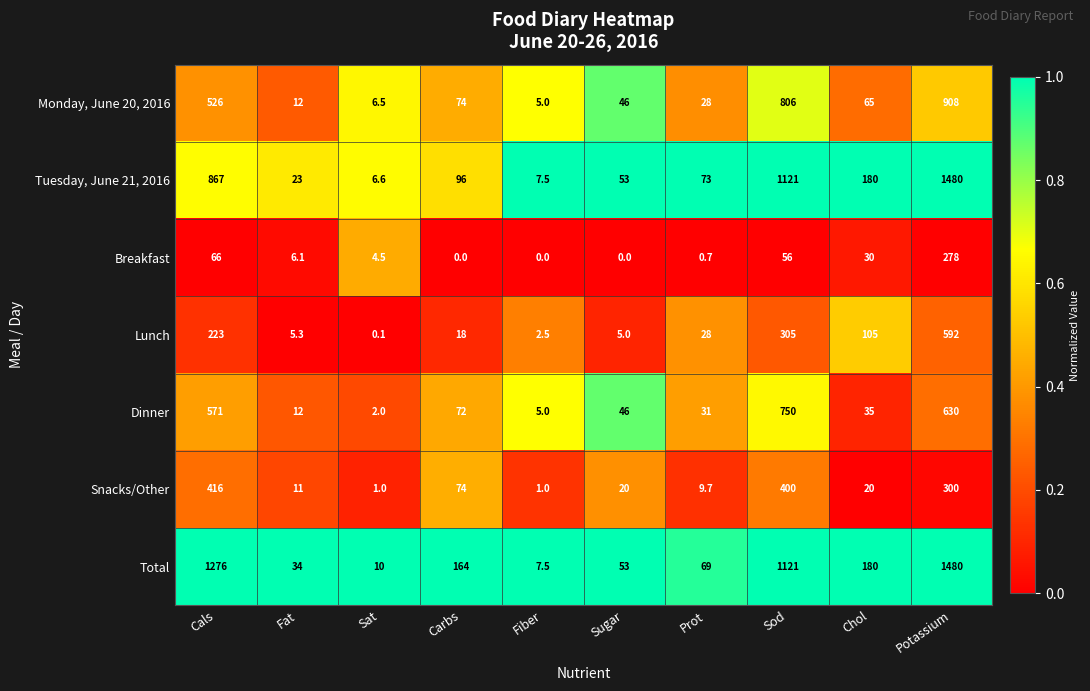

What is the difference between the maximum and minimum values in the Dinner series?

748.0